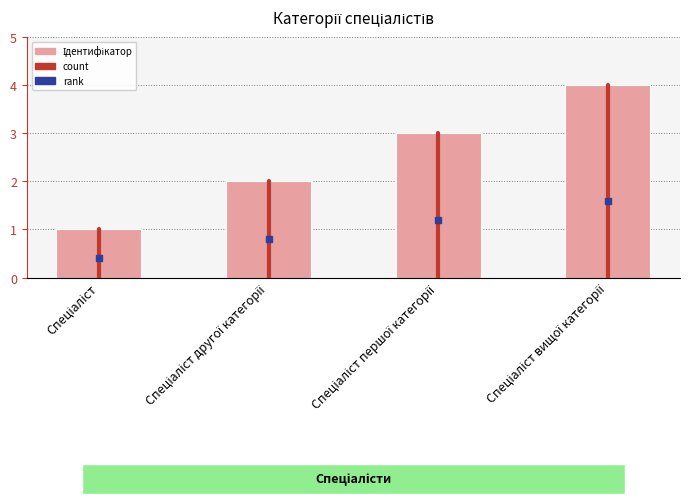

What is the greatest value displayed?

4